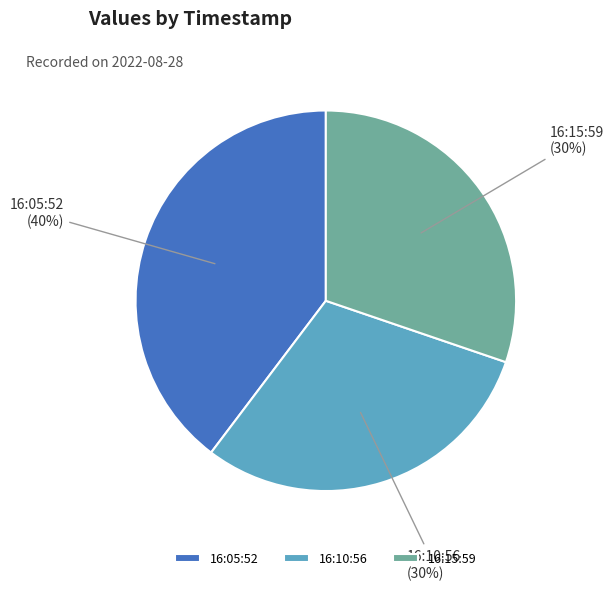

What is the largest slice in the pie chart?

16:05:52